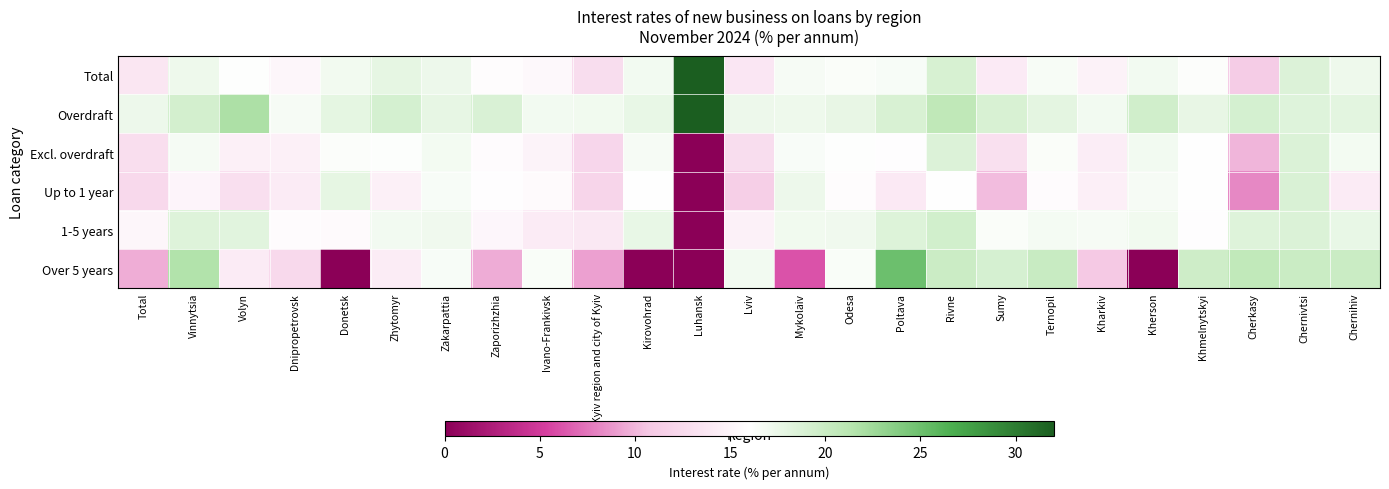

Reading right to left, list all the values displayed in this chart.

Total: Chernihiv=17.2	Chernivtsi=18.6	Cherkasy=11.1	Khmelnytskyi=16.2	Kherson=16.9	Kharkiv=14.8	Ternopil=16.6	Sumy=14.1	Rivne=19.0	Poltava=16.6	Odesa=16.4	Mykolaiv=16.6	Lviv=13.7	Luhansk=32.4	Kirovohrad=16.9	Kyiv region and city of Kyiv=12.8	Ivano-Frankivsk=15.4	Zaporizhzhia=15.8	Zakarpattia=17.3	Zhytomyr=17.9	Donetsk=17.0	Dnipropetrovsk=15.2	Volyn=16.1	Vinnytsia=17.2	Total=13.6
Overdraft: Chernihiv=18.0	Chernivtsi=18.4	Cherkasy=19.1	Khmelnytskyi=17.7	Kherson=19.5	Kharkiv=16.9	Ternopil=18.0	Sumy=18.9	Rivne=20.7	Poltava=18.9	Odesa=17.7	Mykolaiv=17.2	Lviv=17.3	Luhansk=32.4	Kirovohrad=17.6	Kyiv region and city of Kyiv=17.0	Ivano-Frankivsk=16.9	Zaporizhzhia=18.8	Zakarpattia=17.8	Zhytomyr=19.2	Donetsk=17.9	Dnipropetrovsk=16.6	Volyn=21.8	Vinnytsia=19.3	Total=17.4
Excl. overdraft: Chernihiv=16.8	Chernivtsi=18.7	Cherkasy=9.9	Khmelnytskyi=15.9	Kherson=16.9	Kharkiv=14.3	Ternopil=16.4	Sumy=13.1	Rivne=18.6	Poltava=15.8	Odesa=16.1	Mykolaiv=16.5	Lviv=12.7	Luhansk=0.0	Kirovohrad=16.6	Kyiv region and city of Kyiv=12.1	Ivano-Frankivsk=14.8	Zaporizhzhia=15.6	Zakarpattia=16.8	Zhytomyr=16.2	Donetsk=16.3	Dnipropetrovsk=14.6	Volyn=14.6	Vinnytsia=16.7	Total=12.9
Up to 1 year: Chernihiv=14.1	Chernivtsi=18.8	Cherkasy=8.2	Khmelnytskyi=16.0	Kherson=16.6	Kharkiv=14.5	Ternopil=15.6	Sumy=10.2	Rivne=15.9	Poltava=13.9	Odesa=15.7	Mykolaiv=17.3	Lviv=11.4	Luhansk=0.0	Kirovohrad=15.9	Kyiv region and city of Kyiv=12.0	Ivano-Frankivsk=15.5	Zaporizhzhia=15.9	Zakarpattia=16.5	Zhytomyr=14.6	Donetsk=17.8	Dnipropetrovsk=14.1	Volyn=13.0	Vinnytsia=15.0	Total=12.4
1-5 years: Chernihiv=17.6	Chernivtsi=18.6	Cherkasy=18.5	Khmelnytskyi=15.8	Kherson=17.0	Kharkiv=16.7	Ternopil=16.8	Sumy=16.3	Rivne=19.4	Poltava=18.5	Odesa=17.1	Mykolaiv=17.0	Lviv=14.7	Luhansk=0.0	Kirovohrad=17.6	Kyiv region and city of Kyiv=13.8	Ivano-Frankivsk=14.1	Zaporizhzhia=15.2	Zakarpattia=17.1	Zhytomyr=16.9	Donetsk=15.5	Dnipropetrovsk=15.7	Volyn=18.2	Vinnytsia=18.5	Total=15.2
Over 5 years: Chernihiv=19.9	Chernivtsi=20.0	Cherkasy=20.6	Khmelnytskyi=19.6	Kherson=0.0	Kharkiv=10.8	Ternopil=20.1	Sumy=19.1	Rivne=19.8	Poltava=25.0	Odesa=16.4	Mykolaiv=6.1	Lviv=16.9	Luhansk=0.0	Kirovohrad=0.0	Kyiv region and city of Kyiv=9.2	Ivano-Frankivsk=16.4	Zaporizhzhia=9.6	Zakarpattia=16.5	Zhytomyr=14.2	Donetsk=0.0	Dnipropetrovsk=12.4	Volyn=14.1	Vinnytsia=21.6	Total=9.7